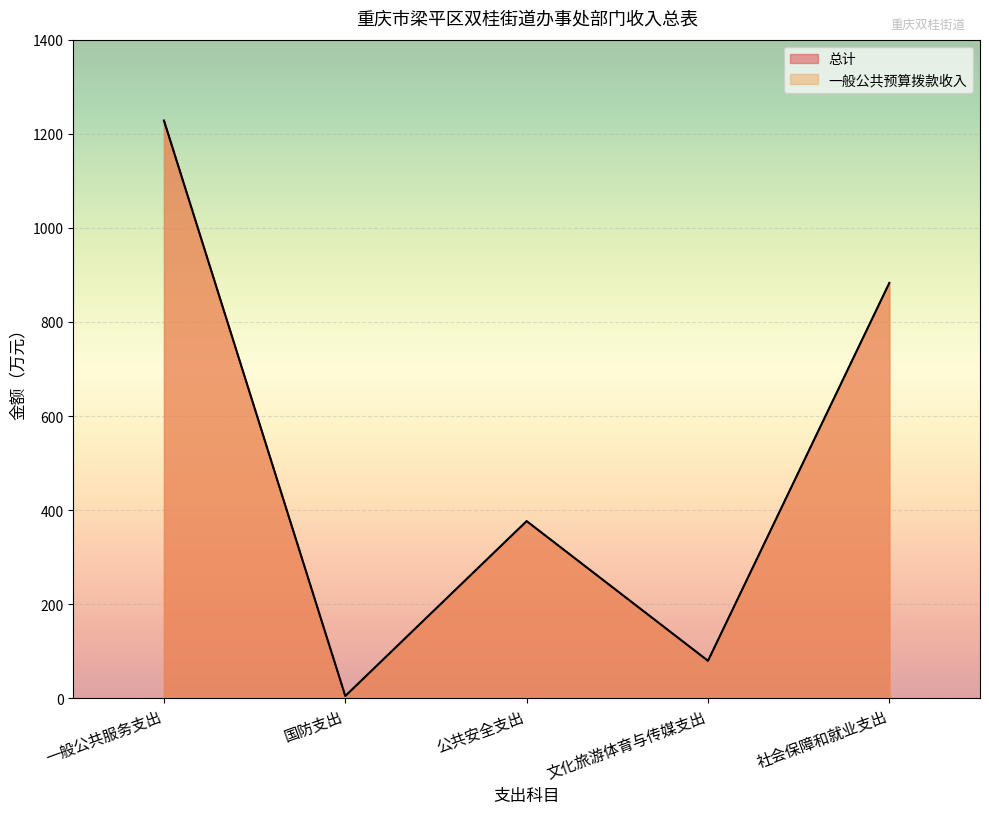

Which label corresponds to the smallest value in the chart?

国防支出